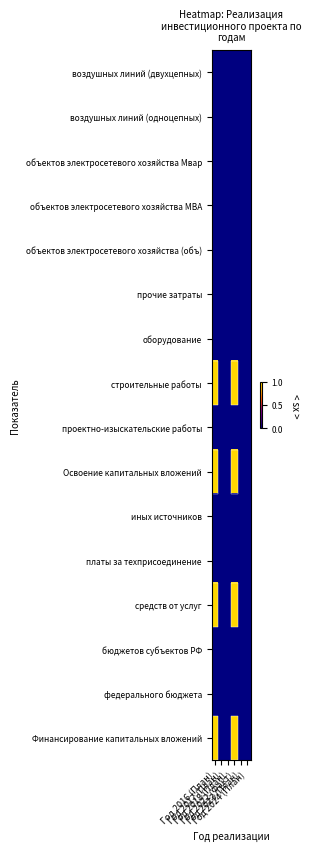

Reading left to right, what are all the values shown in this chart?

Финансирование капитальных вложений: Год 2016 (План)=1	Год 2017 (План)=0	Год 2018 (План)=0	Год 2022 (Факт)=1	Год 2023 (План)=0	Год 2024 (План)=0
федерального бюджета: Год 2016 (План)=0	Год 2017 (План)=0	Год 2018 (План)=0	Год 2022 (Факт)=0	Год 2023 (План)=0	Год 2024 (План)=0
бюджетов субъектов РФ: Год 2016 (План)=0	Год 2017 (План)=0	Год 2018 (План)=0	Год 2022 (Факт)=0	Год 2023 (План)=0	Год 2024 (План)=0
средств от услуг: Год 2016 (План)=1	Год 2017 (План)=0	Год 2018 (План)=0	Год 2022 (Факт)=1	Год 2023 (План)=0	Год 2024 (План)=0
платы за техприсоединение: Год 2016 (План)=0	Год 2017 (План)=0	Год 2018 (План)=0	Год 2022 (Факт)=0	Год 2023 (План)=0	Год 2024 (План)=0
иных источников: Год 2016 (План)=0	Год 2017 (План)=0	Год 2018 (План)=0	Год 2022 (Факт)=0	Год 2023 (План)=0	Год 2024 (План)=0
Освоение капитальных вложений: Год 2016 (План)=1	Год 2017 (План)=0	Год 2018 (План)=0	Год 2022 (Факт)=1	Год 2023 (План)=0	Год 2024 (План)=0
проектно-изыскательские работы: Год 2016 (План)=0	Год 2017 (План)=0	Год 2018 (План)=0	Год 2022 (Факт)=0	Год 2023 (План)=0	Год 2024 (План)=0
строительные работы: Год 2016 (План)=1	Год 2017 (План)=0	Год 2018 (План)=0	Год 2022 (Факт)=1	Год 2023 (План)=0	Год 2024 (План)=0
оборудование: Год 2016 (План)=0	Год 2017 (План)=0	Год 2018 (План)=0	Год 2022 (Факт)=0	Год 2023 (План)=0	Год 2024 (План)=0
прочие затраты: Год 2016 (План)=0	Год 2017 (План)=0	Год 2018 (План)=0	Год 2022 (Факт)=0	Год 2023 (План)=0	Год 2024 (План)=0
объектов электросетевого хозяйства (объ): Год 2016 (План)=0	Год 2017 (План)=0	Год 2018 (План)=0	Год 2022 (Факт)=0	Год 2023 (План)=0	Год 2024 (План)=0
объектов электросетевого хозяйства МВА: Год 2016 (План)=0	Год 2017 (План)=0	Год 2018 (План)=0	Год 2022 (Факт)=0	Год 2023 (План)=0	Год 2024 (План)=0
объектов электросетевого хозяйства Мвар: Год 2016 (План)=0	Год 2017 (План)=0	Год 2018 (План)=0	Год 2022 (Факт)=0	Год 2023 (План)=0	Год 2024 (План)=0
воздушных линий (одноцепных): Год 2016 (План)=0	Год 2017 (План)=0	Год 2018 (План)=0	Год 2022 (Факт)=0	Год 2023 (План)=0	Год 2024 (План)=0
воздушных линий (двухцепных): Год 2016 (План)=0	Год 2017 (План)=0	Год 2018 (План)=0	Год 2022 (Факт)=0	Год 2023 (План)=0	Год 2024 (План)=0